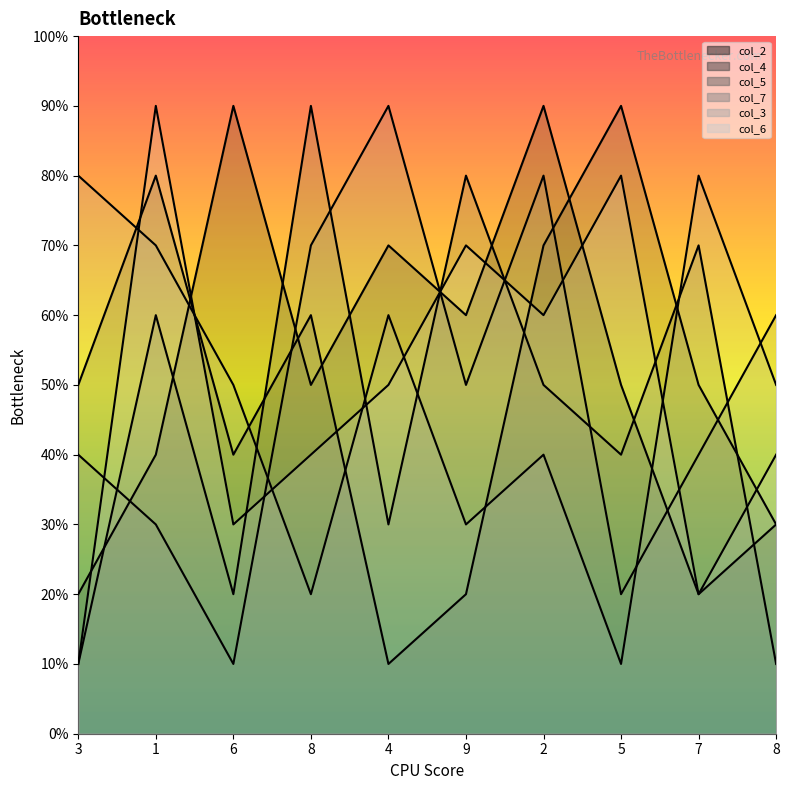

The value of col_4 at 4 is 0. True or false?

False